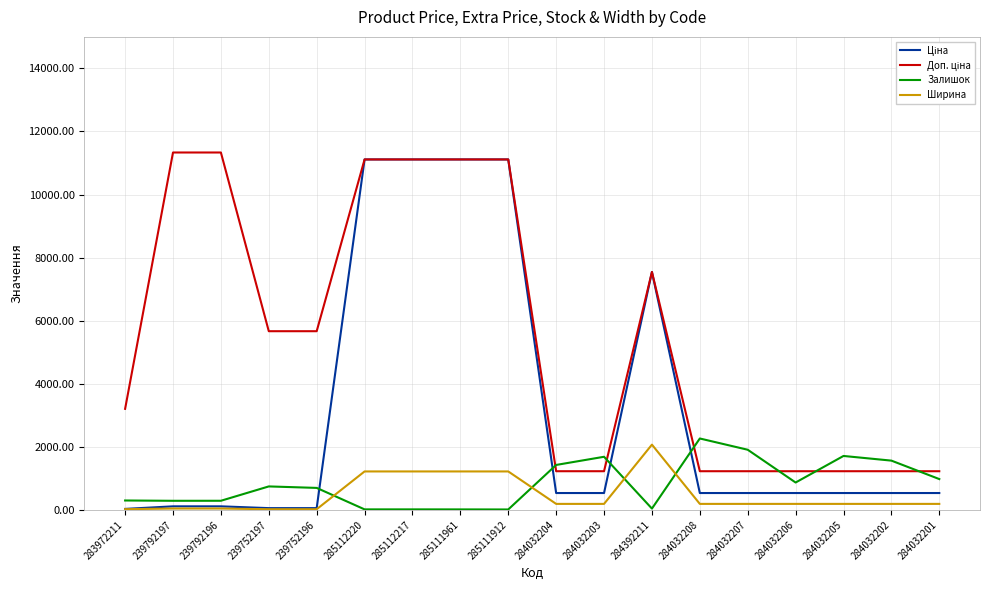

The Залишок series shows 3638.7 at 284032208. True or false?

False